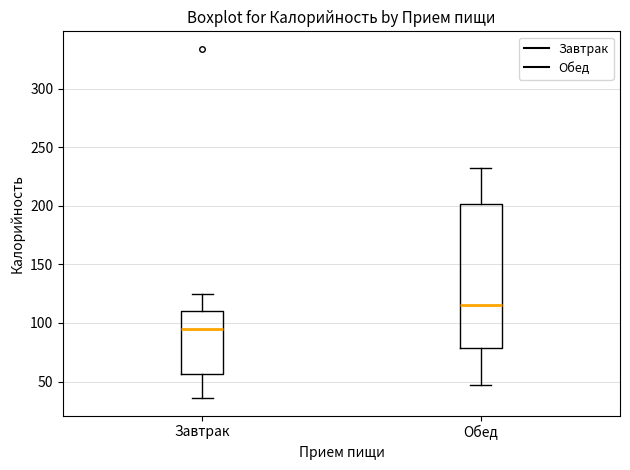

Which box has the lowest median line?

Завтрак